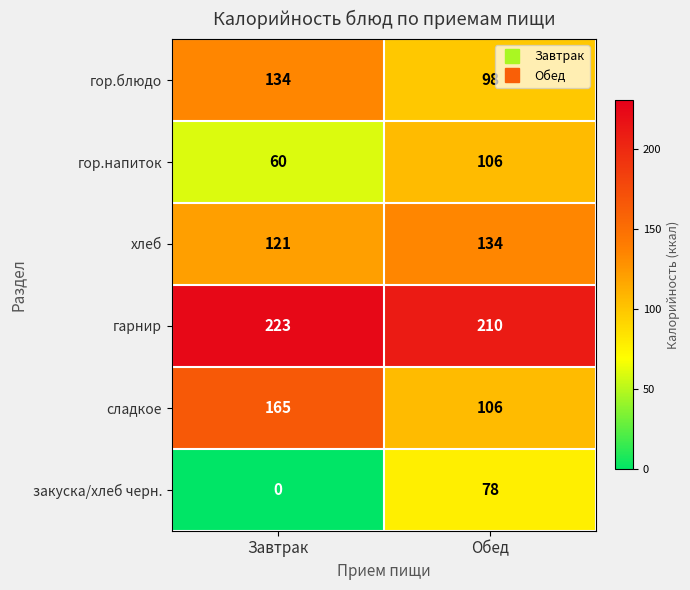

How many categories are shown in the chart?

2